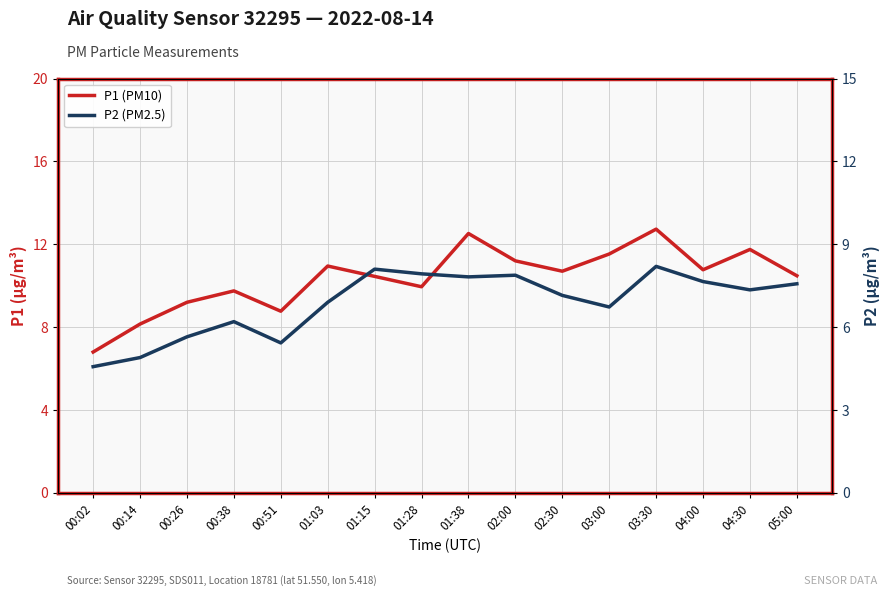

What is the difference between the P2 (PM2.5) values at 04:00 and 00:02?

3.1